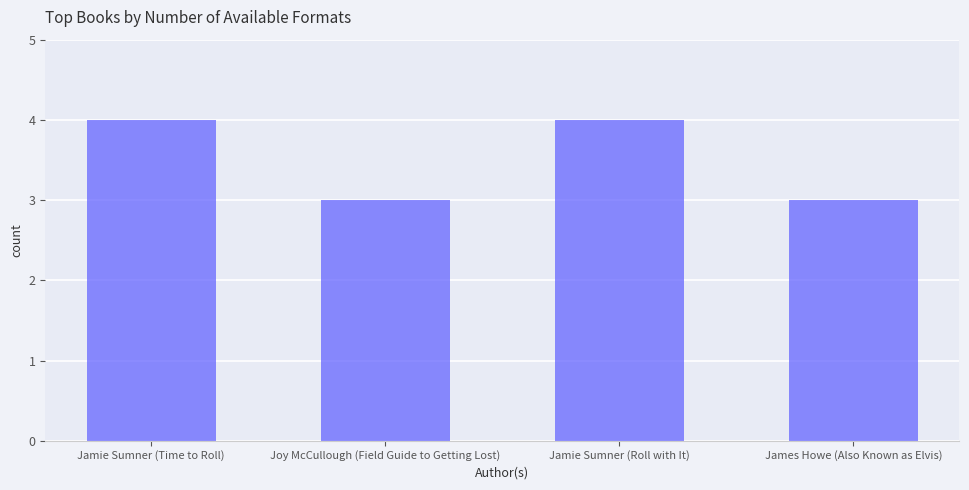

Between Jamie Sumner (Time to Roll) and Joy McCullough (Field Guide to Getting Lost), which is larger?

Jamie Sumner (Time to Roll)